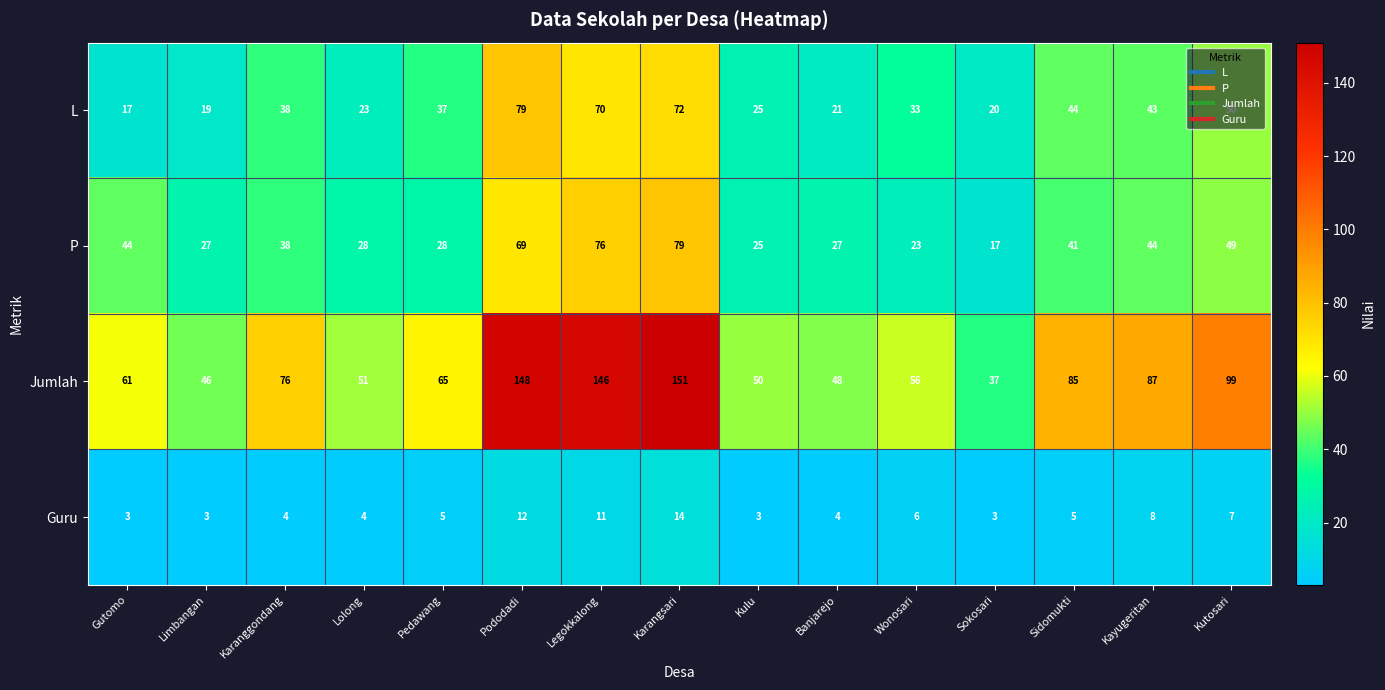

What is the difference between the maximum and minimum values in the L series?

62